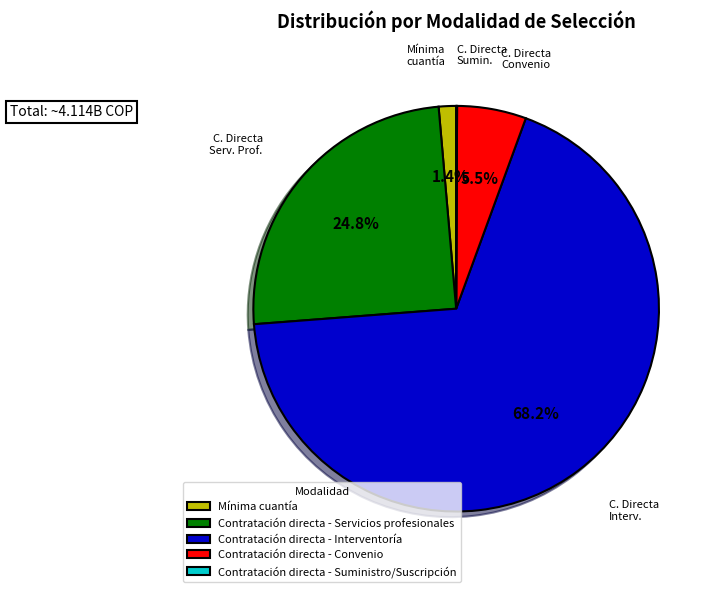

Between Contratación directa - Convenio and Mínima cuantía, which is larger?

Contratación directa - Convenio